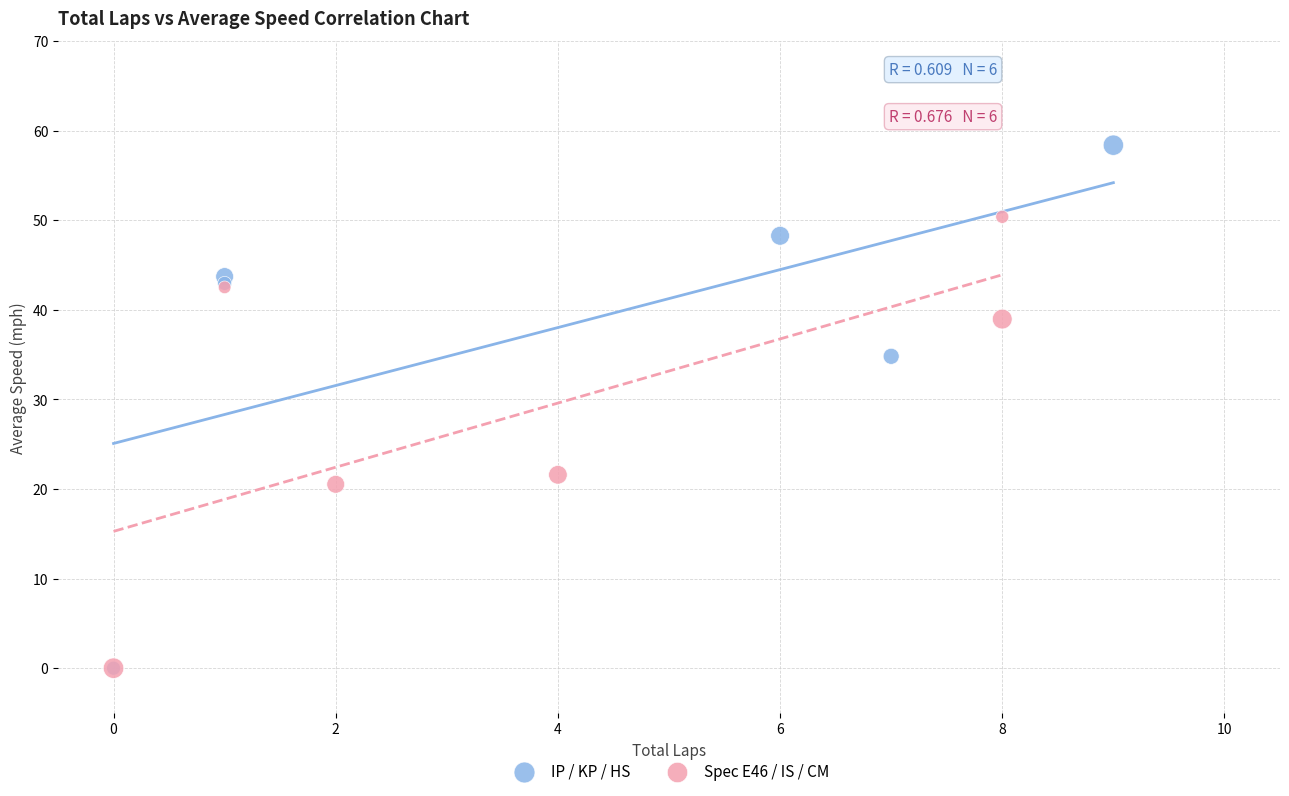

Which series has the widest spread of Y values?

IP / KP / HS